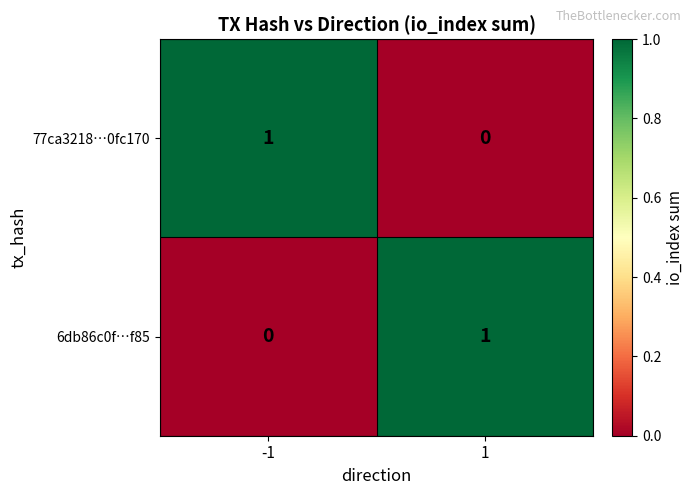

List the labels in order of 6db86c0f…f85 value, smallest first.

-1, 1